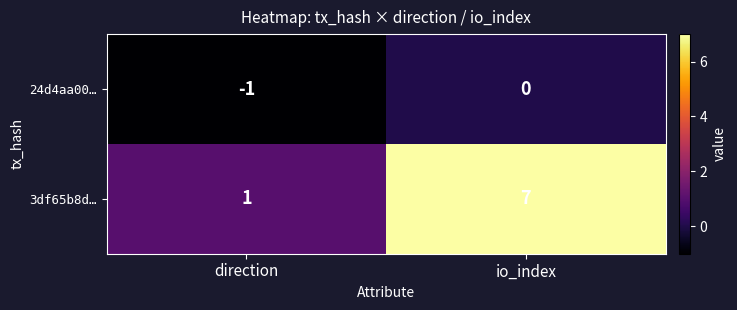

Rank the series at io_index from highest to lowest value.

3df65b8d…, 24d4aa00…